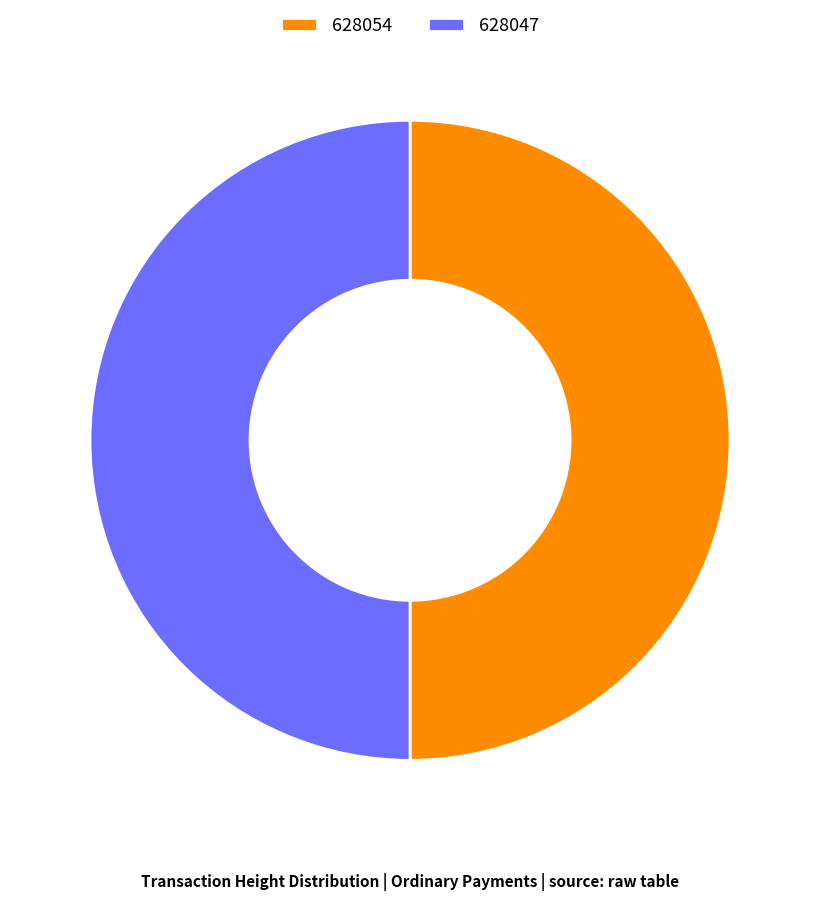

Do 628054 and 628047 together represent more than half of the pie?

Yes